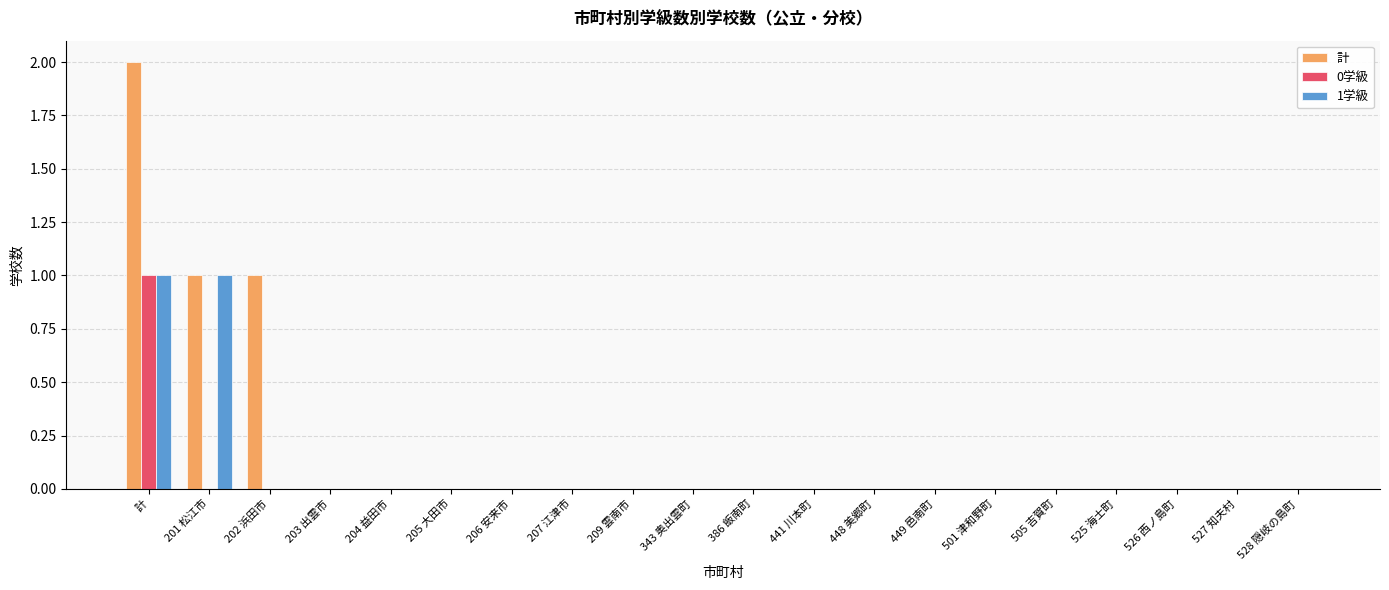

At which category is the sum across all series the highest?

計